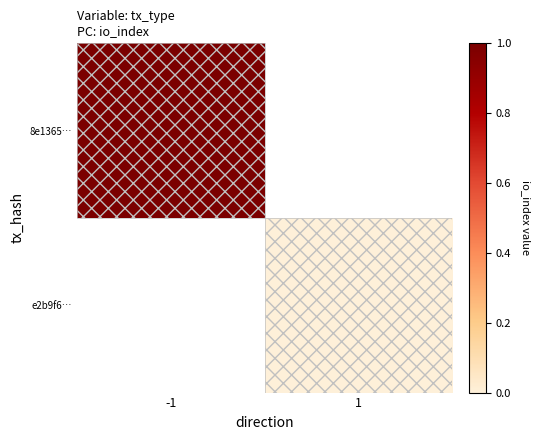

Which category has the highest value across all series?

-1